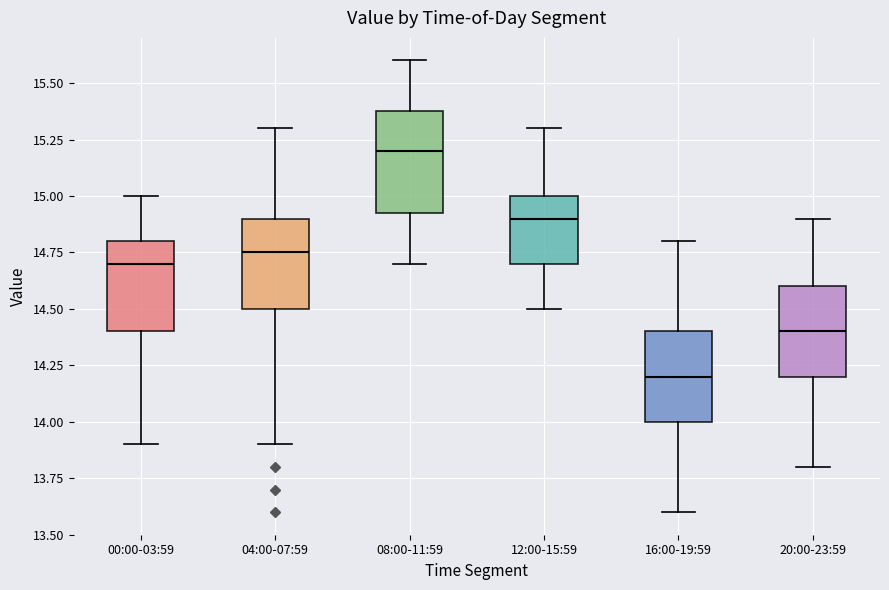

Where is the lower edge of the box for 16:00-19:59 on the y-axis? The values are not printed on the chart, so give them approximately, as read against the axis.

14.00